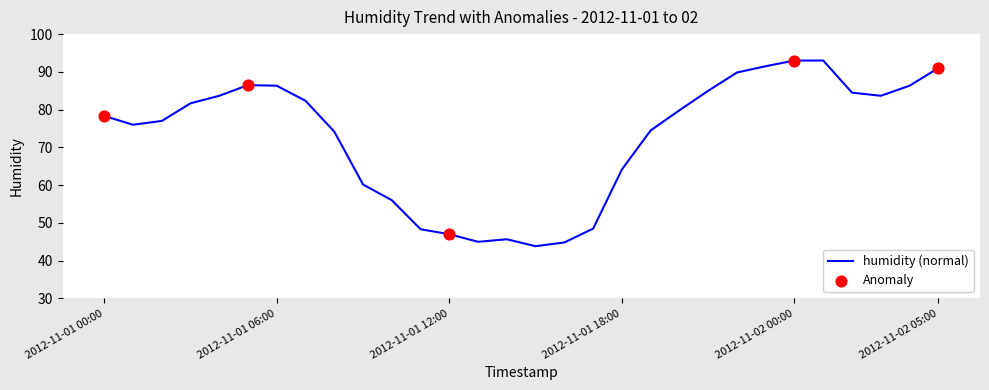

What is the minimum value shown in the chart?

43.8